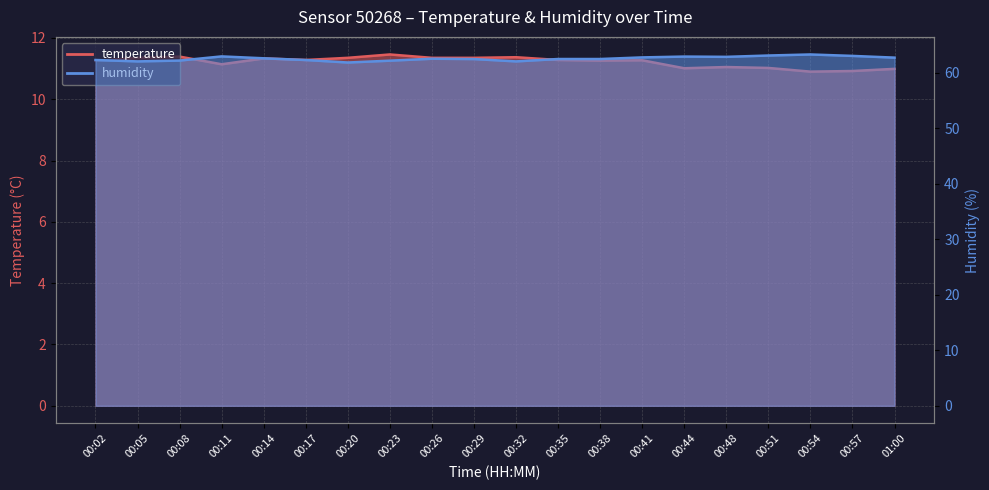

Reading left to right, list all the values displayed in this chart.

temperature: 11.2	11.3	11.4	11.1	11.3	11.3	11.3	11.5	11.3	11.3	11.4	11.3	11.3	11.3	11.0	11.1	11.0	10.9	10.9	11.0
humidity: 62.3	62.0	62.2	62.9	62.6	62.3	61.8	62.2	62.5	62.5	62.0	62.5	62.5	62.8	62.9	62.9	63.1	63.3	63.0	62.7